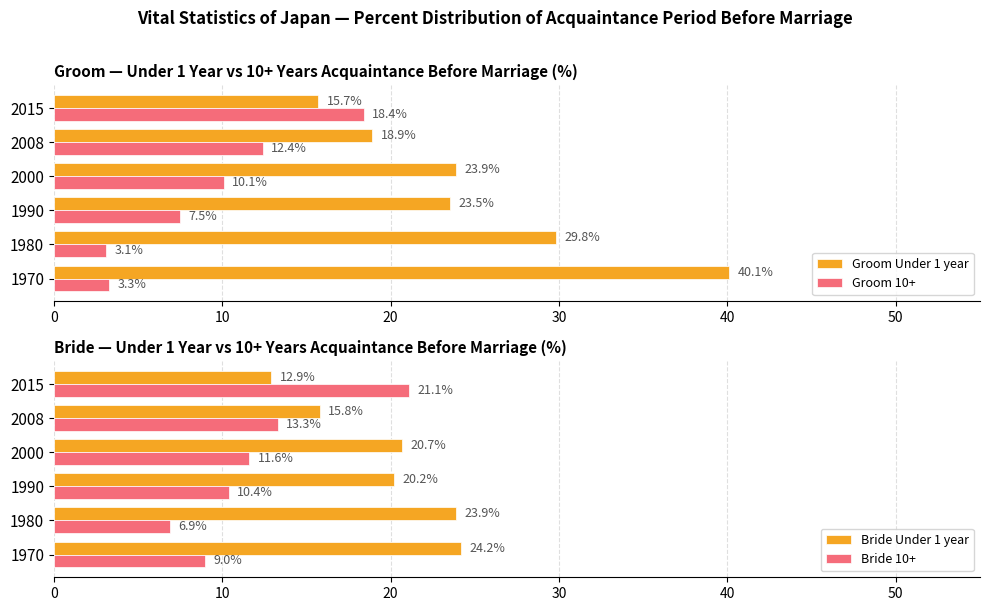

At how many categories does at least one series exceed 34?

1